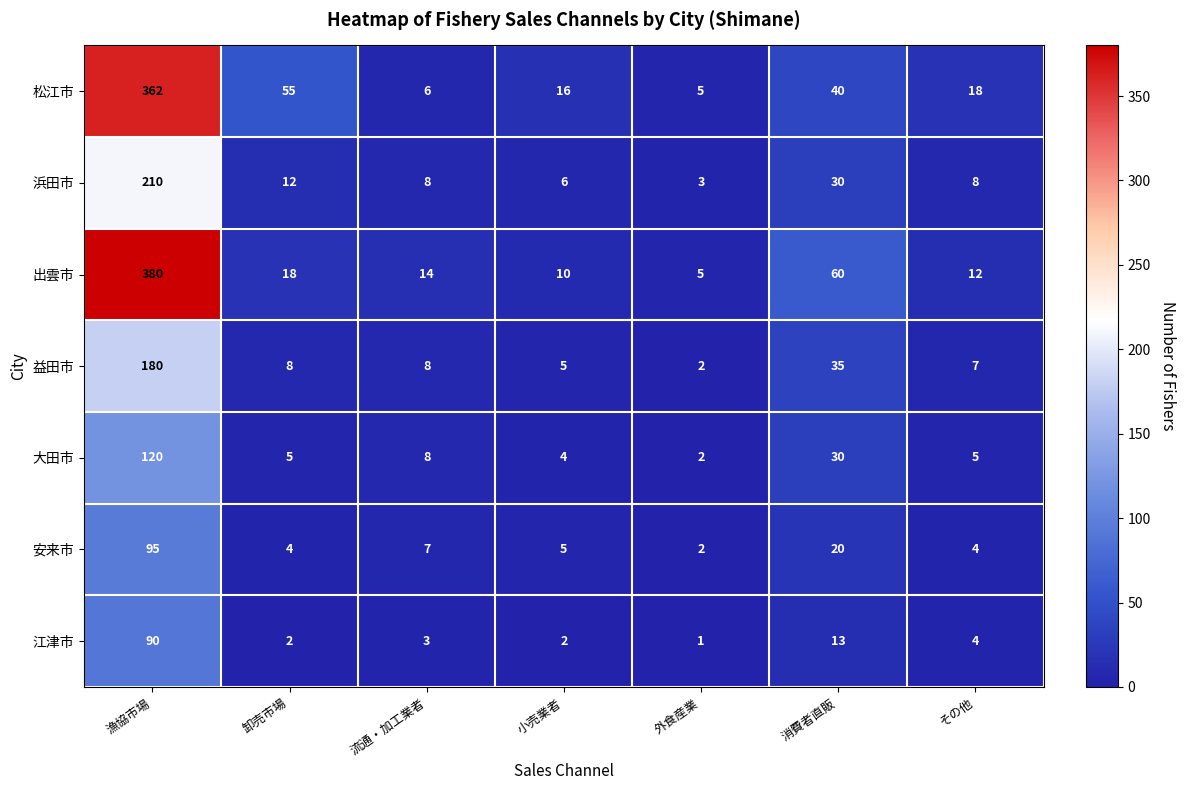

How many values in the 松江市 series are below 18?

3